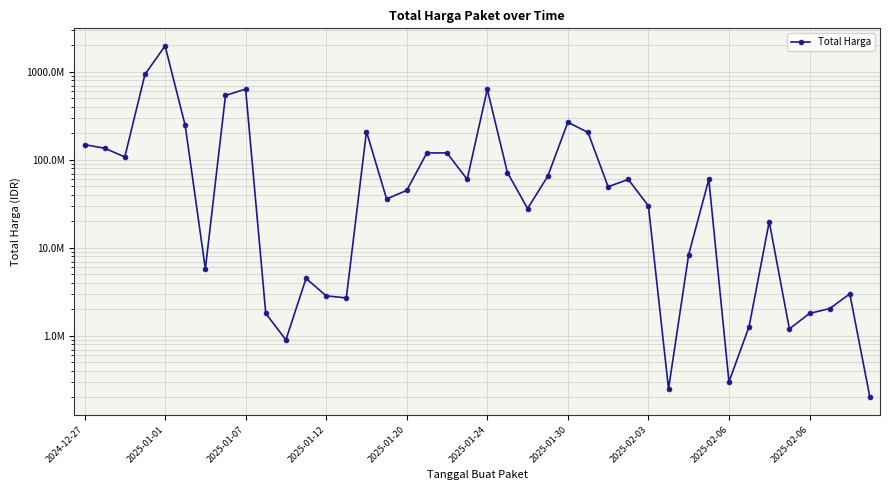

How many values are below 49500000?

20